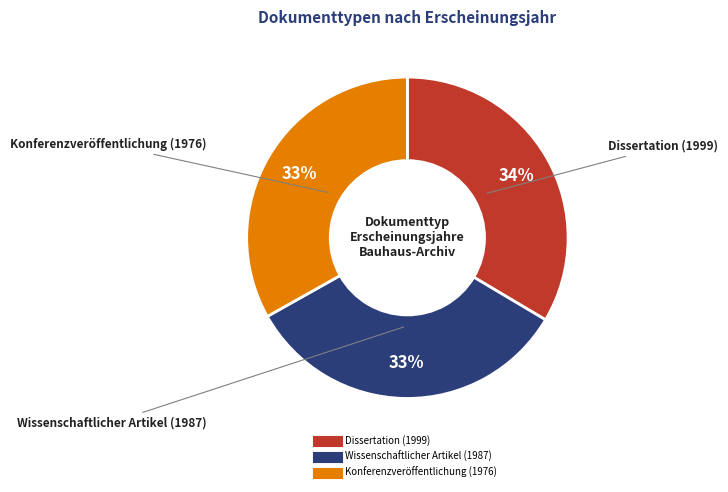

How many slices are in this pie chart?

3